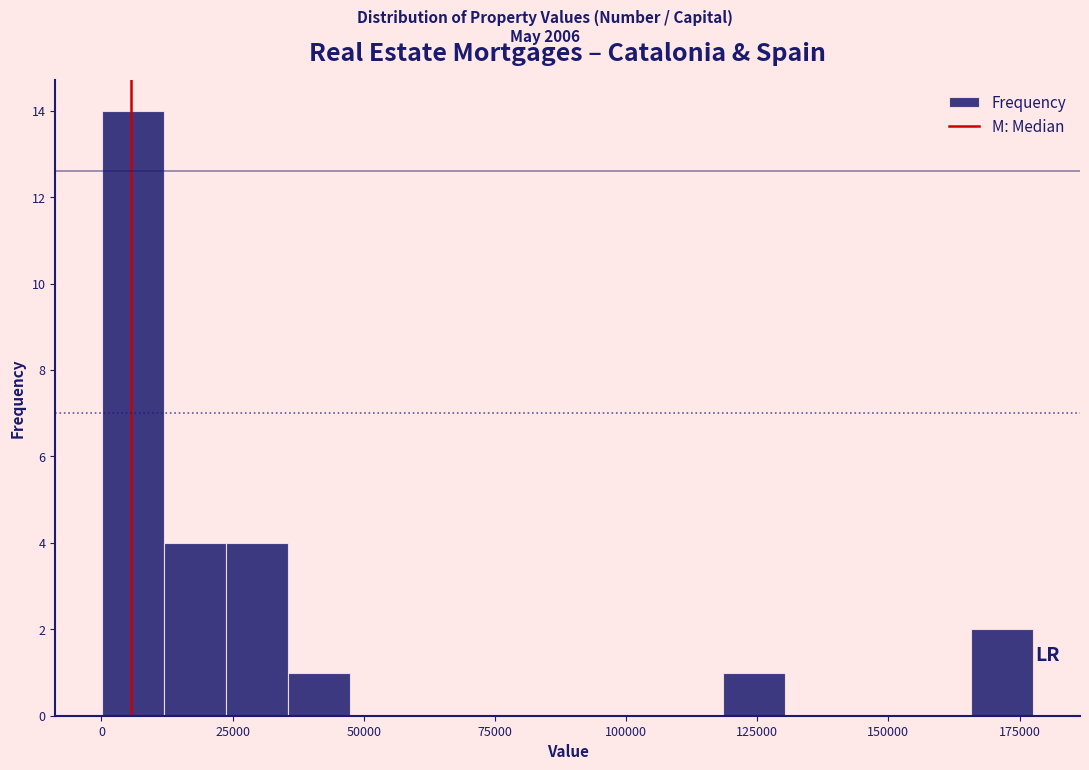

Around what value on the x-axis is the tallest bar? Give the approximate position of its centre, as read against the axis.

5000